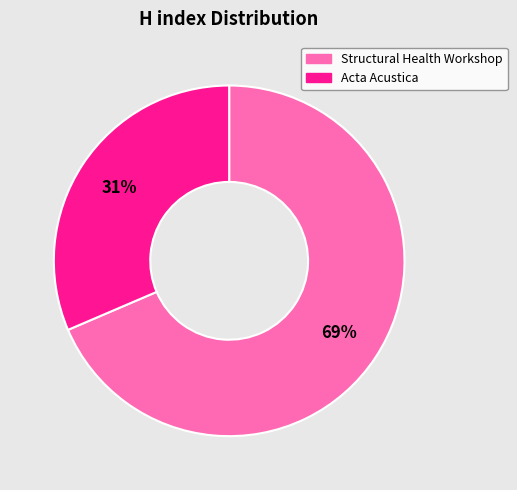

How many segments does this pie chart have?

2